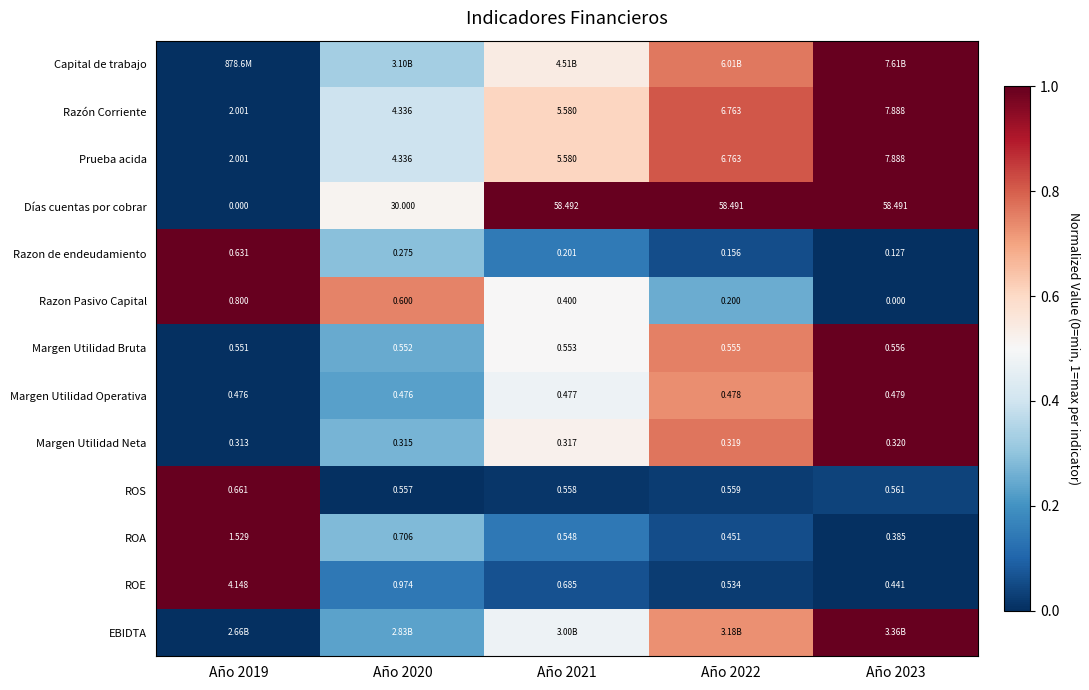

True or false: Razon de endeudamiento has a value of 0.1 at Año 2021.

True